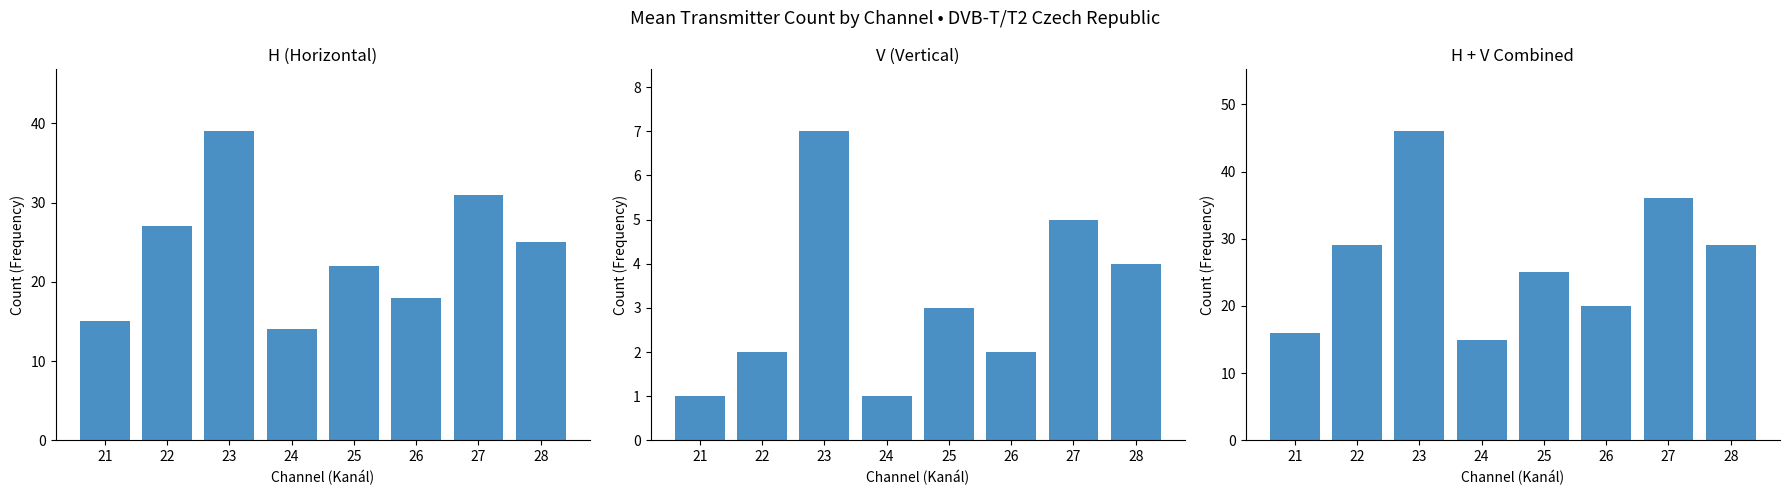

What is the value of the V (Vertical) bar at the 7th from the left?

5